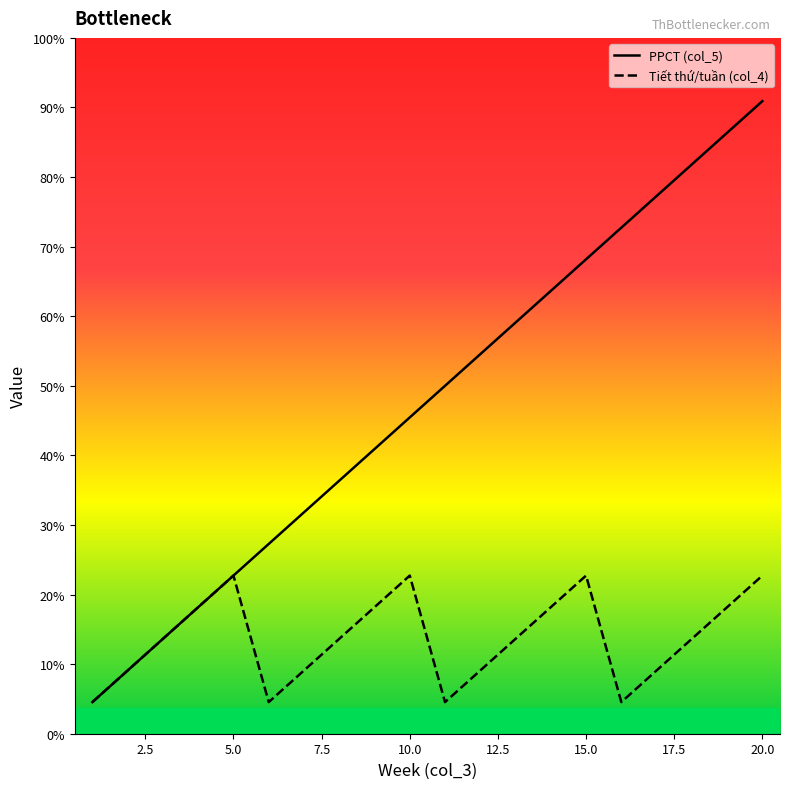

At which label does Tiet thu/tuan (col_4) reach its peak?

5